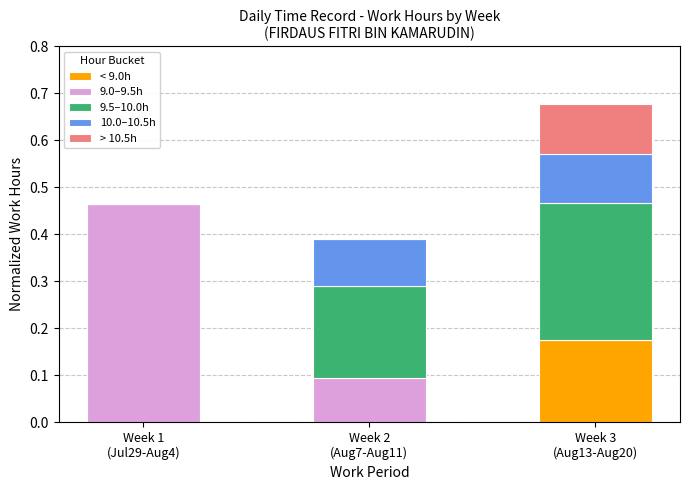

How many series are shown in this chart?

5